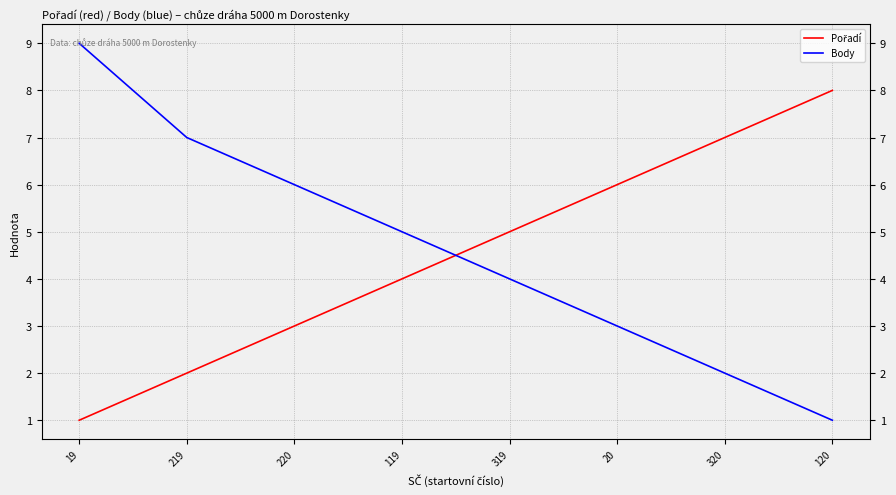

Is this an area chart (filled region under the line)?

No